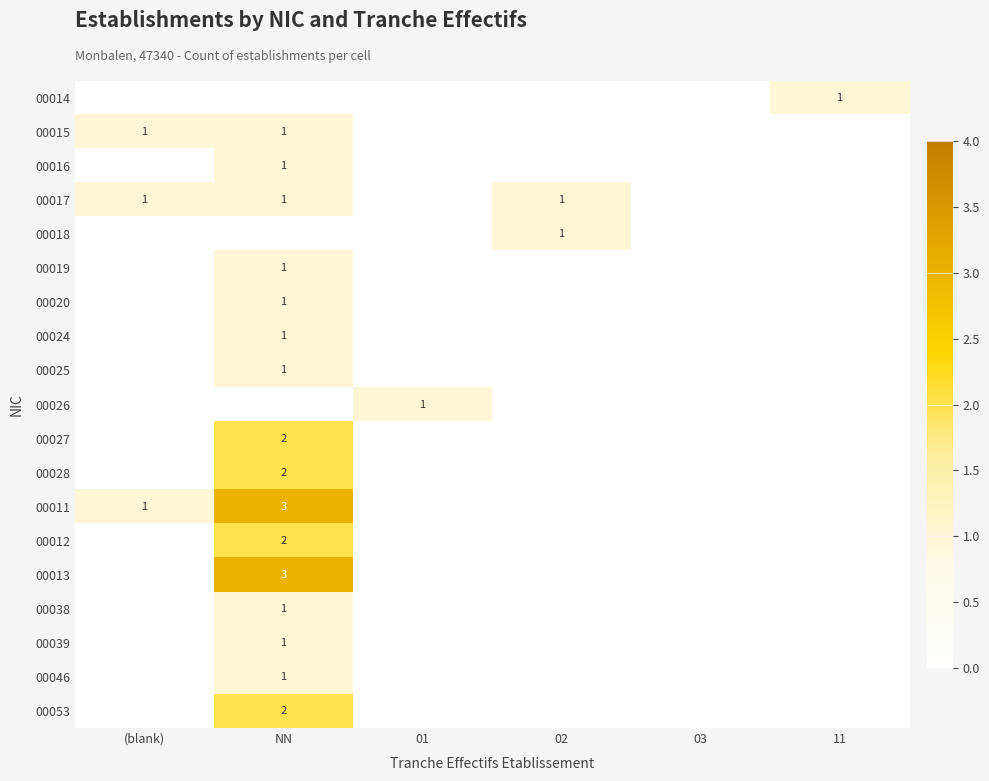

Is it true that 00015 equals 0 at (blank)?

False